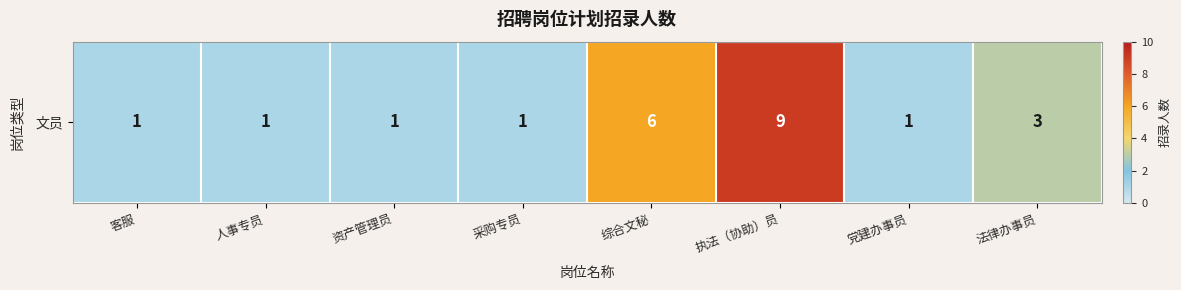

What is the sum of all values?

23